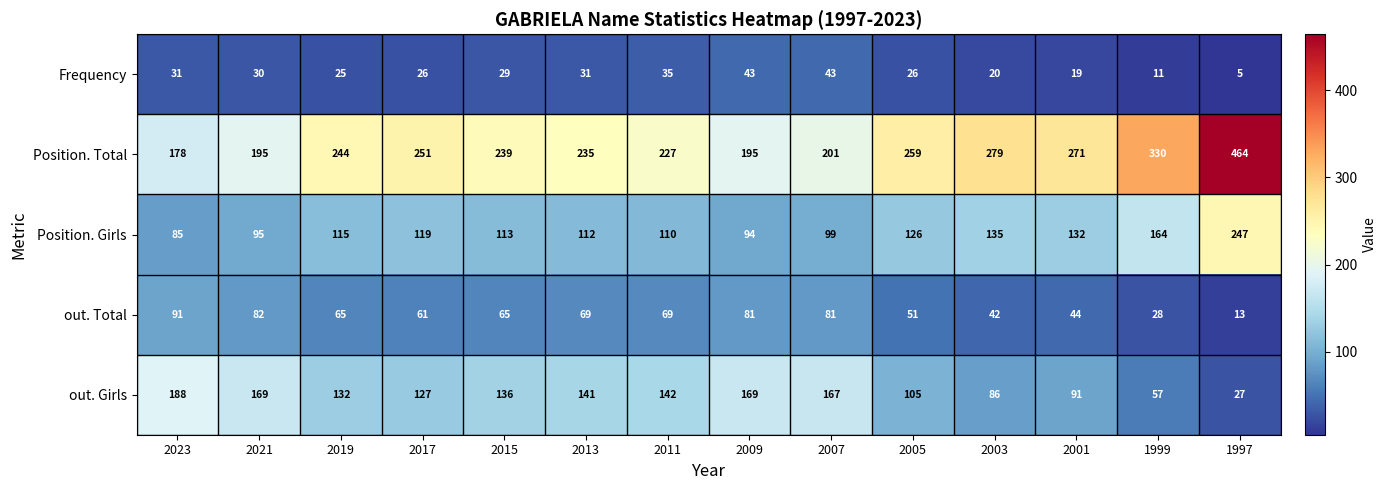

Which category has the highest value across all series?

1997